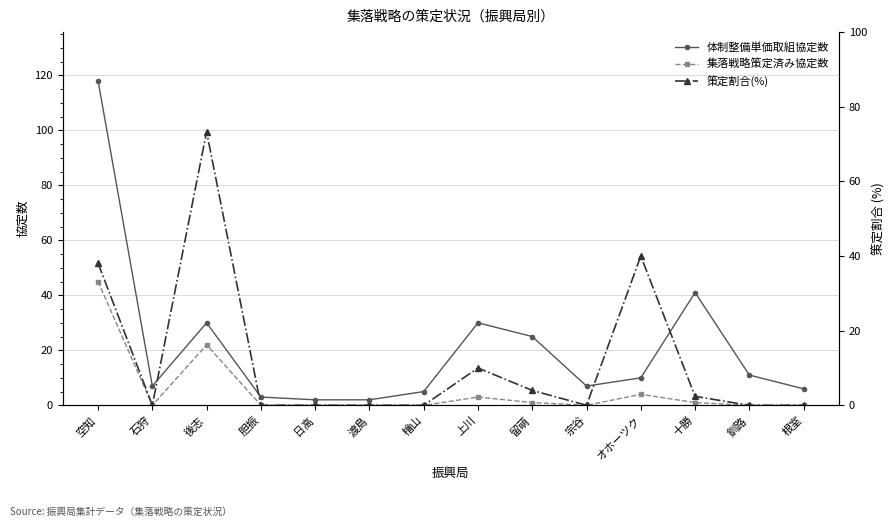

True or false: 集落戦略策定済み協定数 has a value of 27.4 at 宗谷.

False